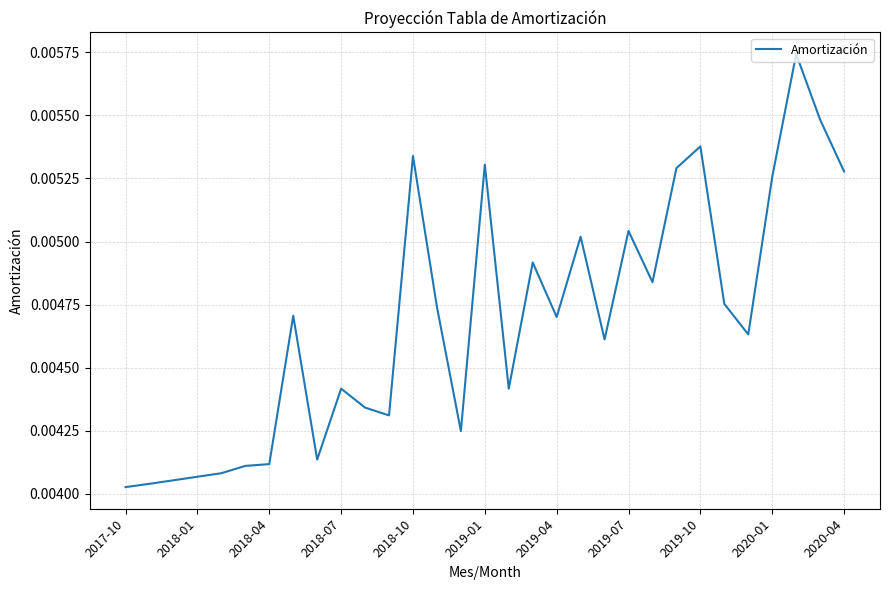

Does the chart have visible grid lines?

Yes